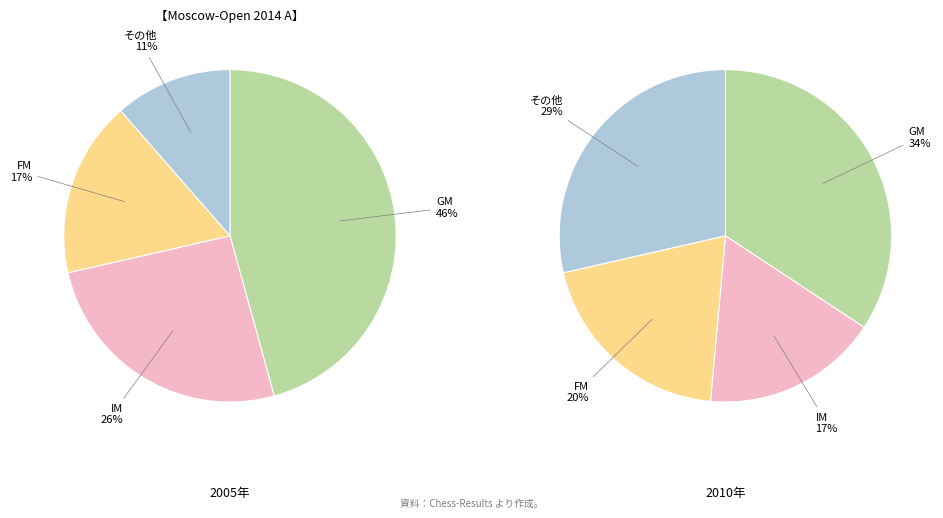

To the nearest percent, what portion does IM represent?

26%